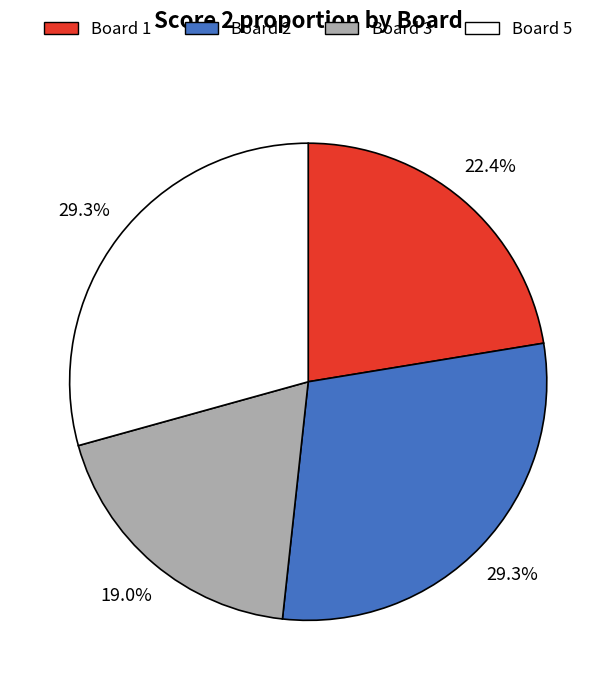

Is there any slice that represents more than half of the pie?

No